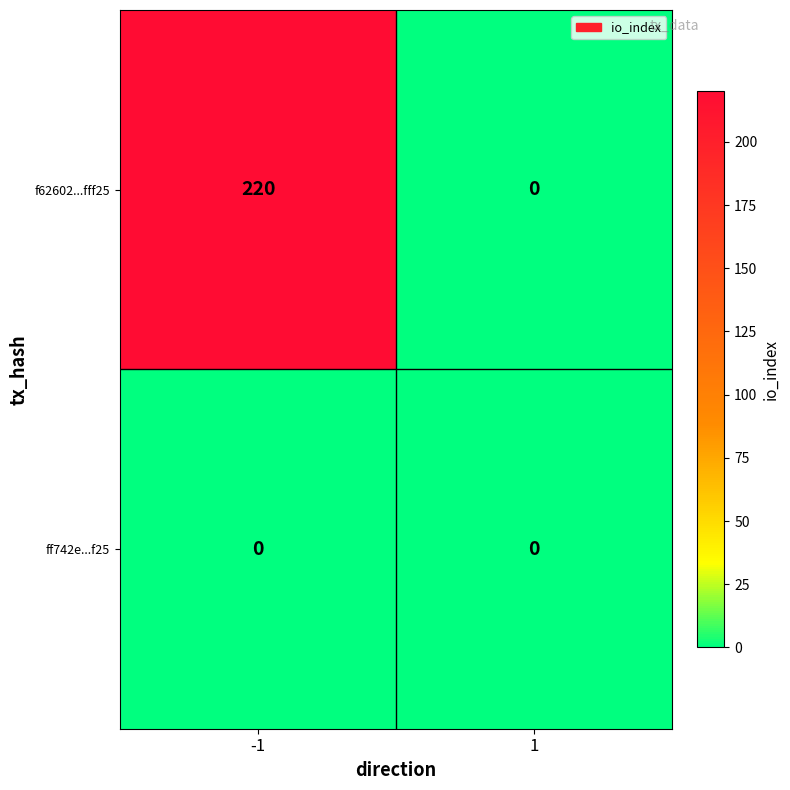

Rank the categories by f62602...fff25 value from lowest to highest.

1, -1